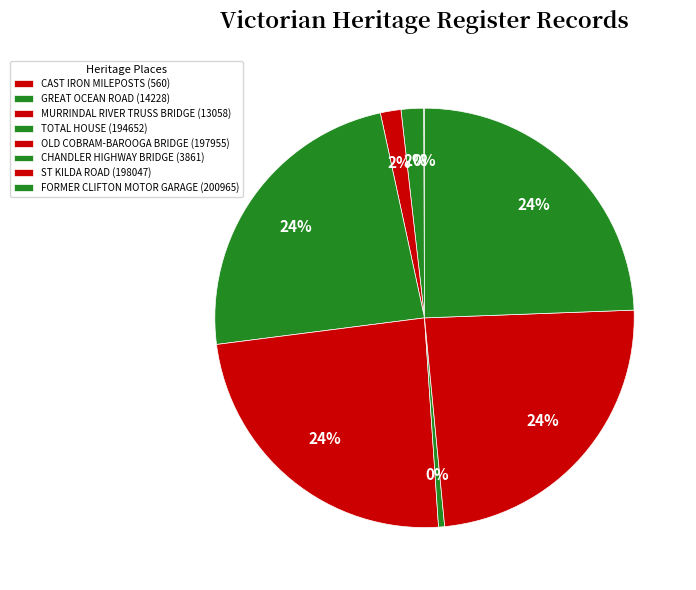

Does any single category account for the majority?

No